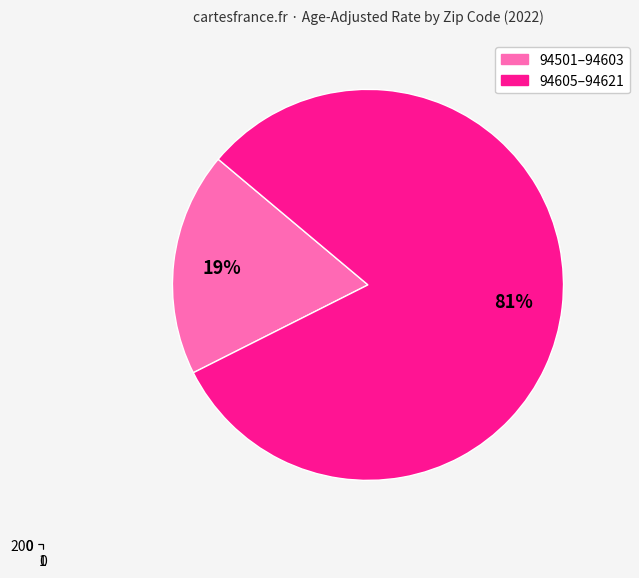

True or false: 94544 accounts for 11% of the total.

False